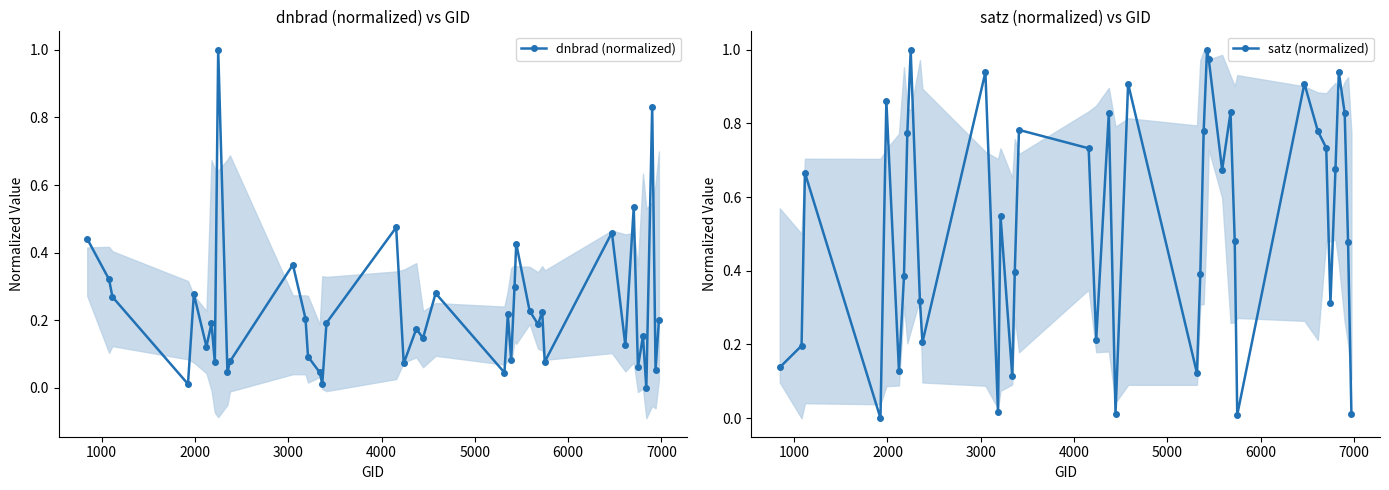

How many distinct data groups are displayed?

2